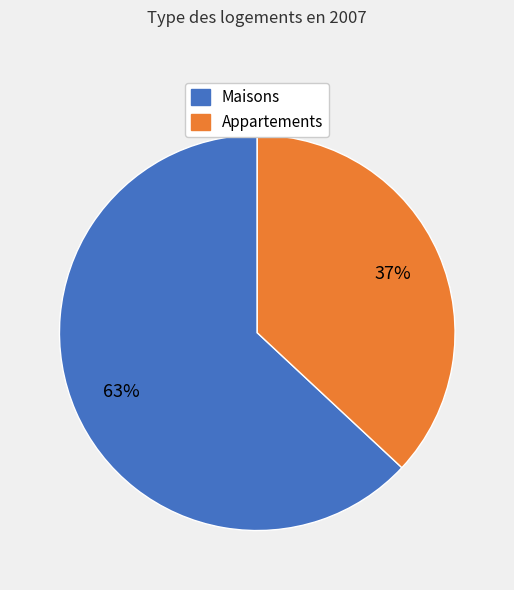

To the nearest percent, what is the difference between the largest and smallest slice percentages?

26%